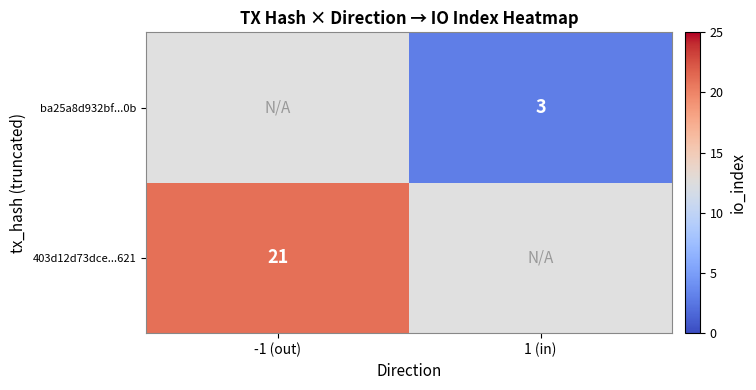

Is it true that ba25a8d932bf...0b equals 3 at 1 (in)?

True